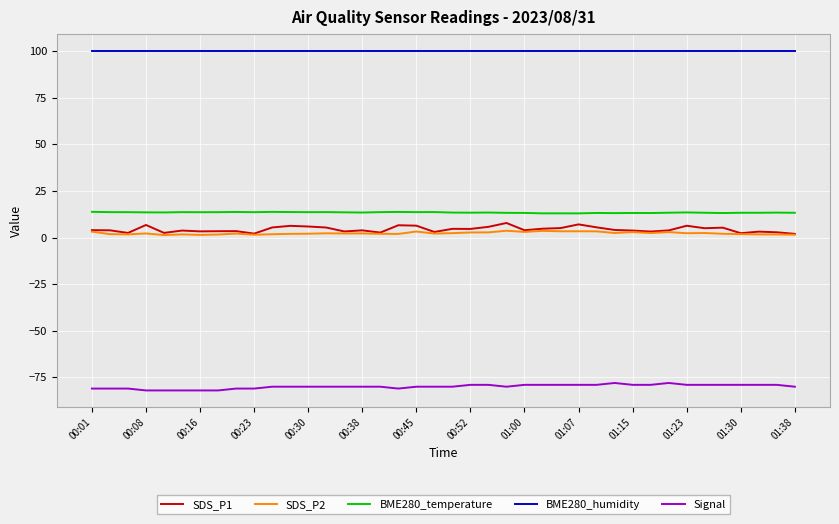

What is the maximum value shown in the chart?

100.0